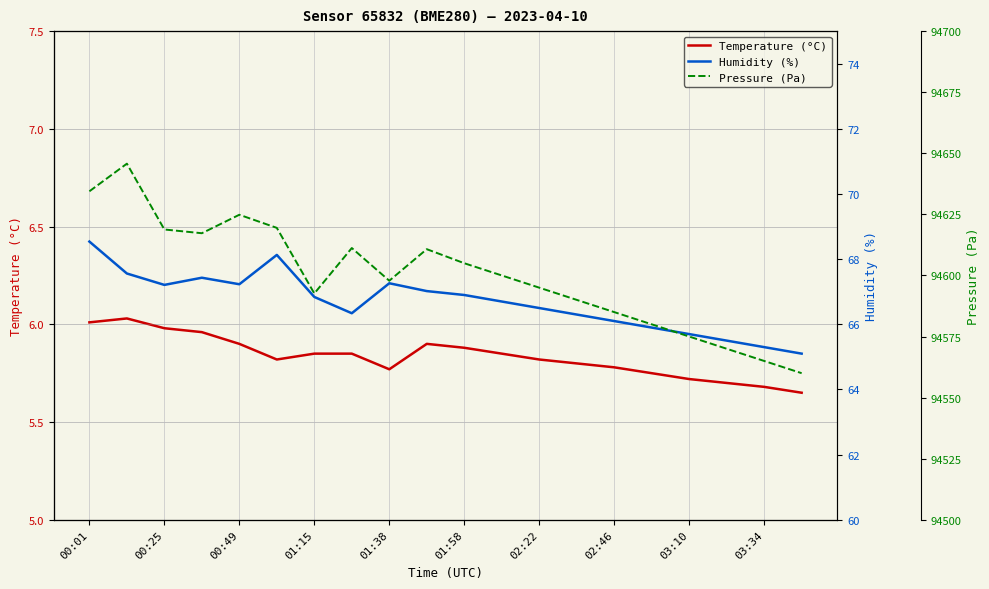

Which series has the largest total across all categories?

Pressure (Pa)